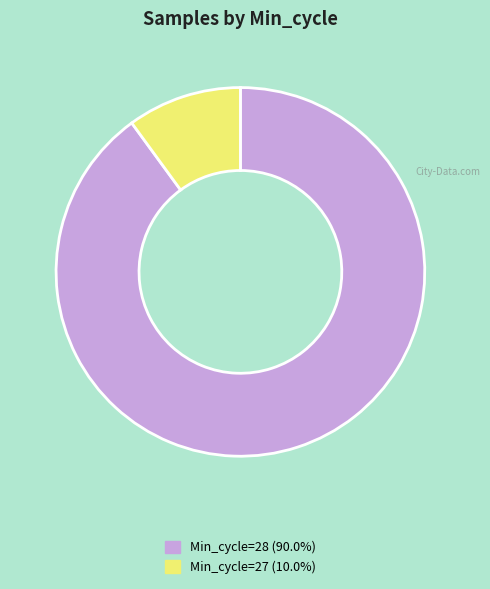

Is there a majority slice in this chart?

Yes